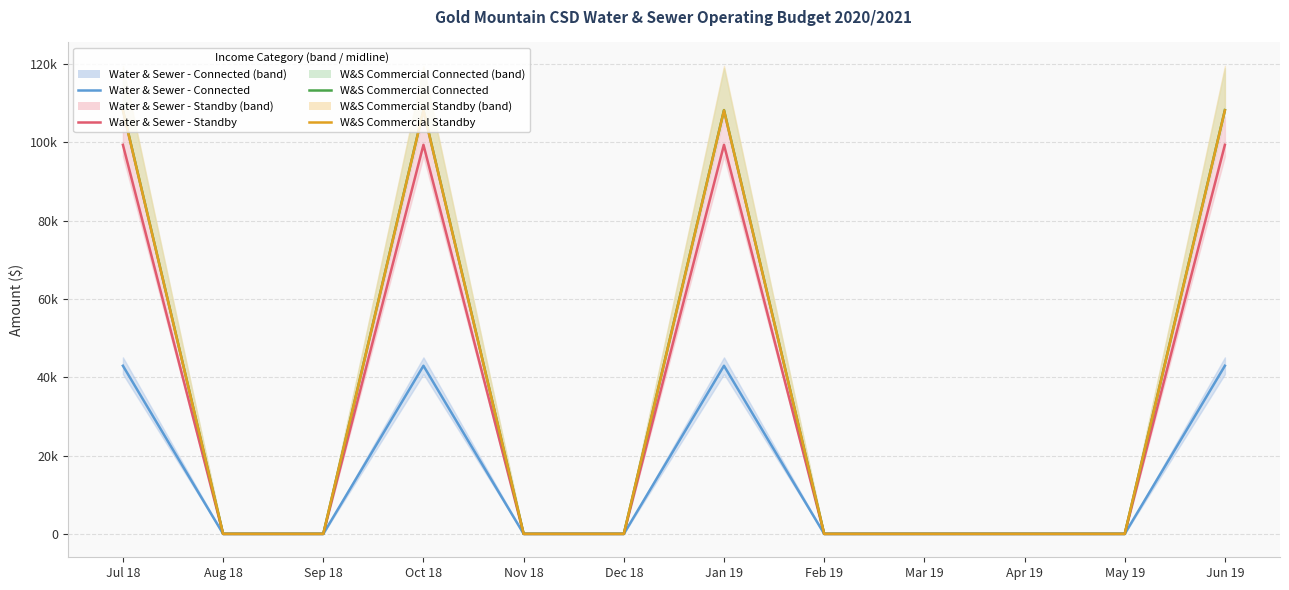

What is the sum of the W&S Commercial Connected (mid) values at Aug 18 and Jul 18?

108270.3